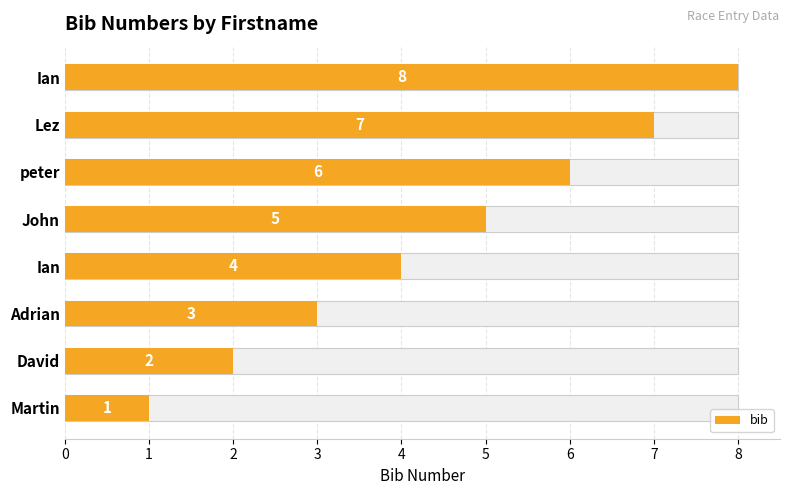

What is the greatest value displayed?

8